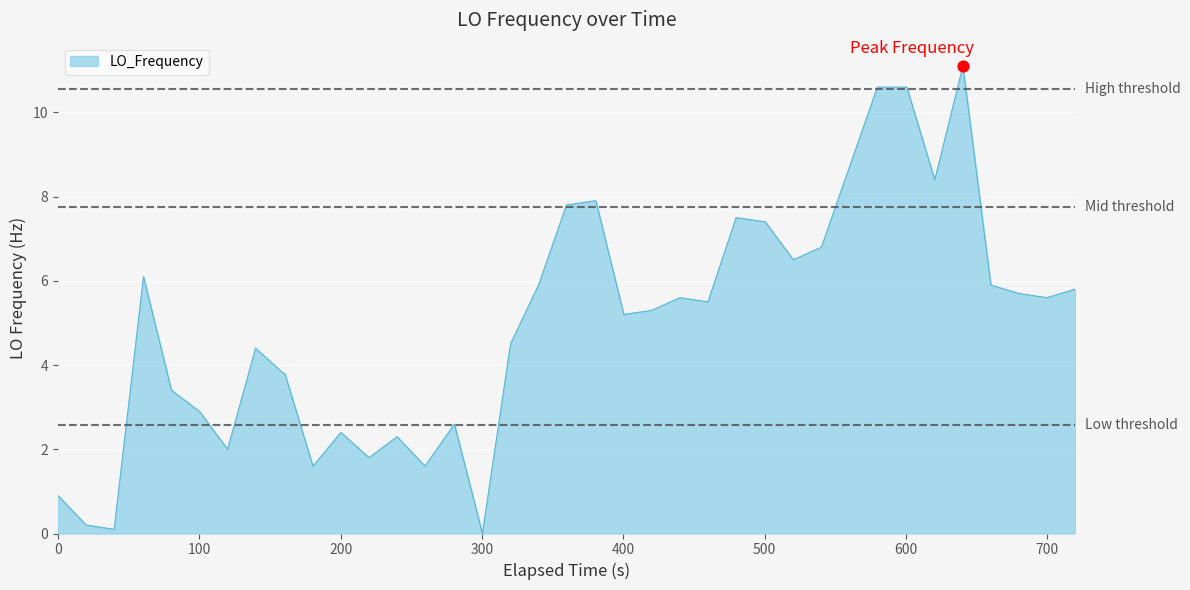

What is the greatest value displayed?

11.1